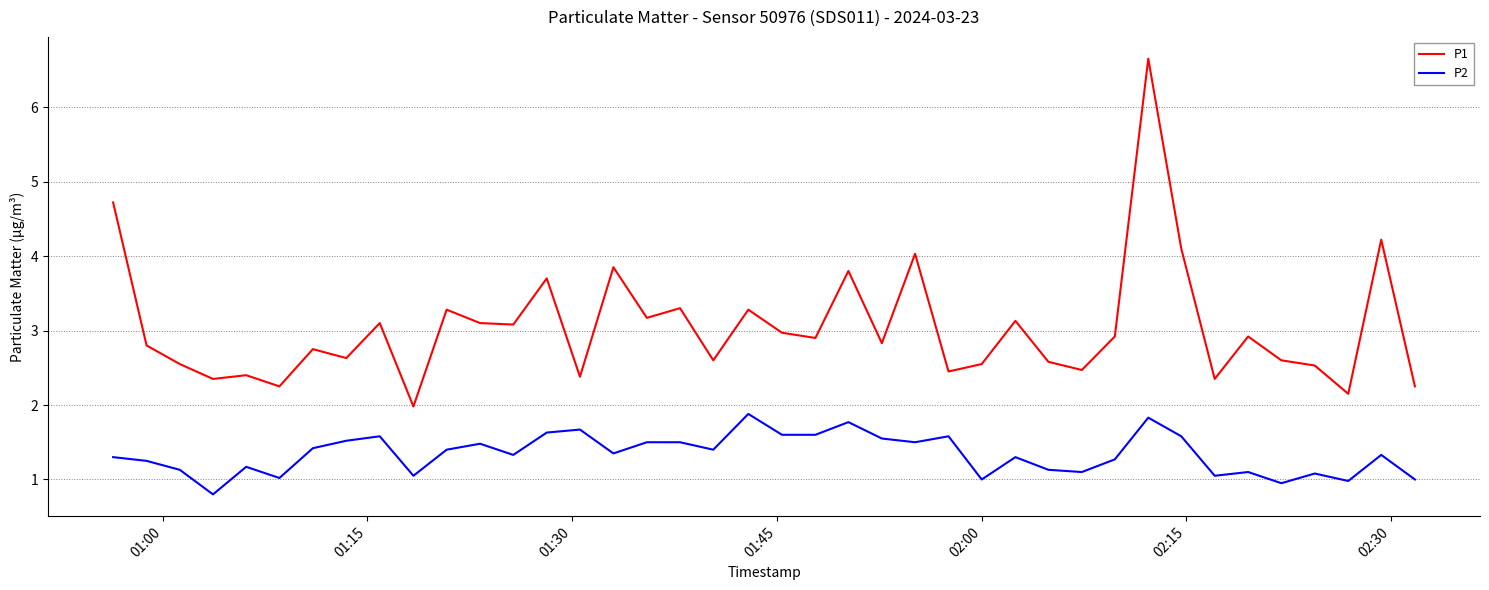

How many categories are shown in the chart?

40